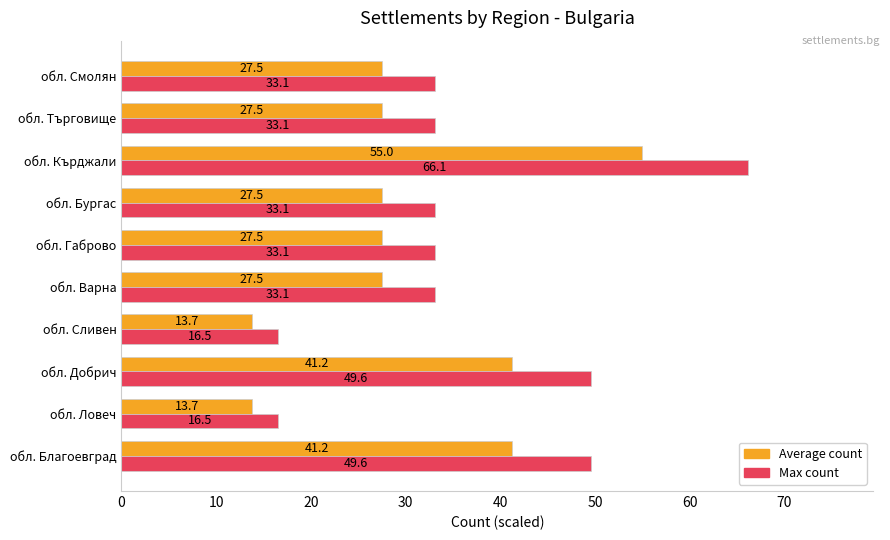

What is the minimum value for Average count?

13.7